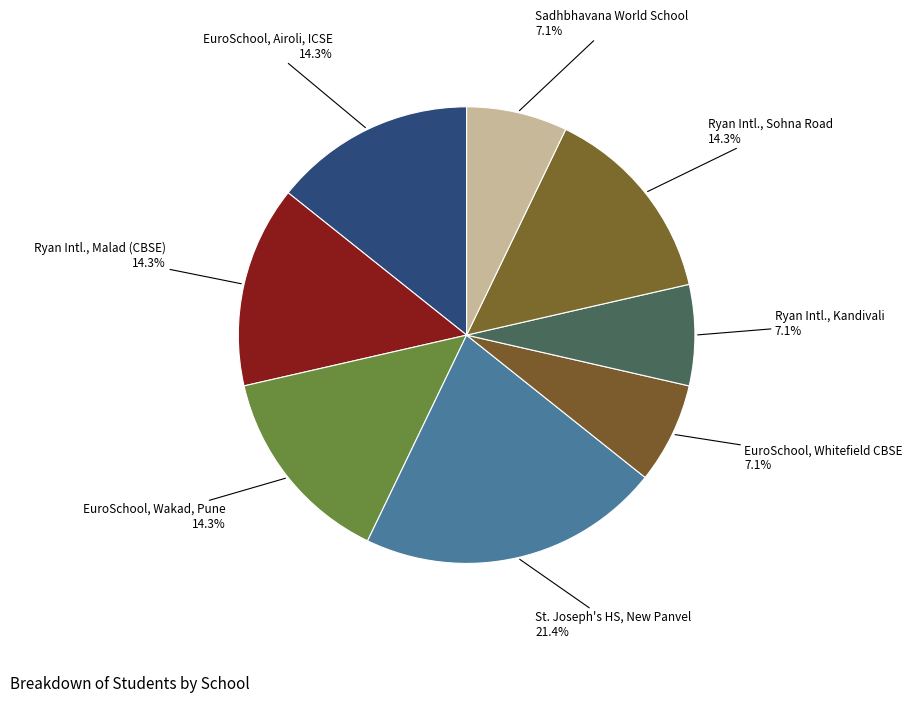

Combined, do EuroSchool, Airoli, ICSE and Ryan Intl., Kandivali account for over 50%?

No